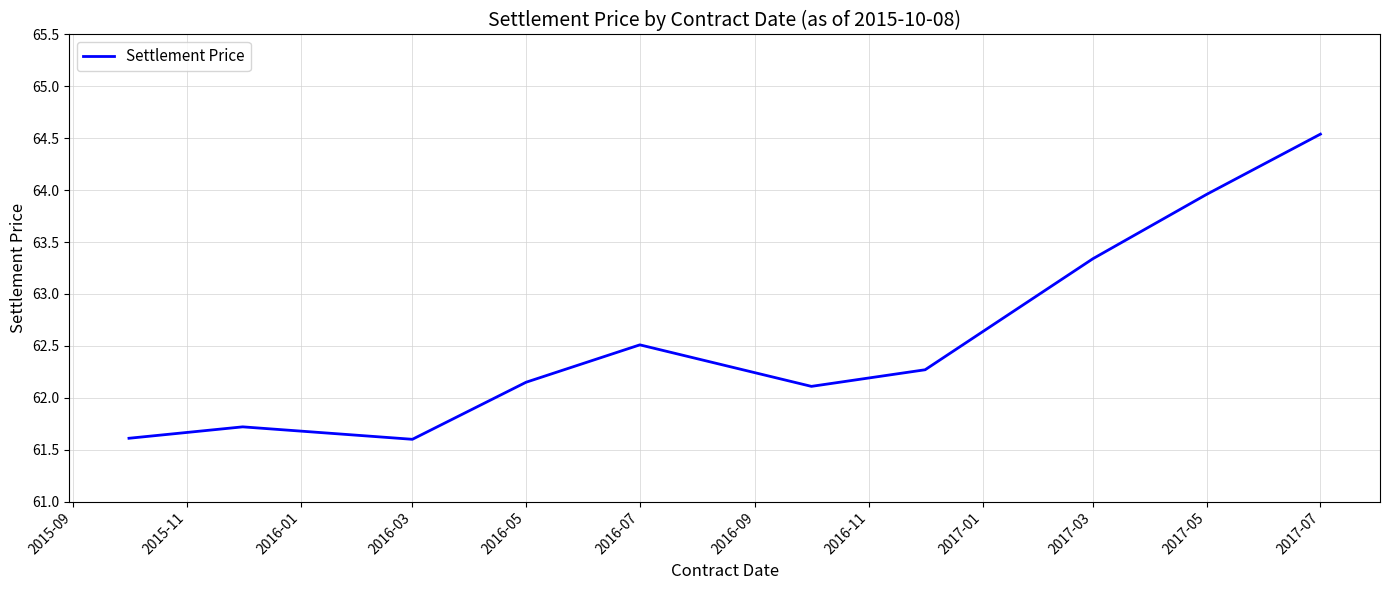

Count the values in the range 61 to 63.

7